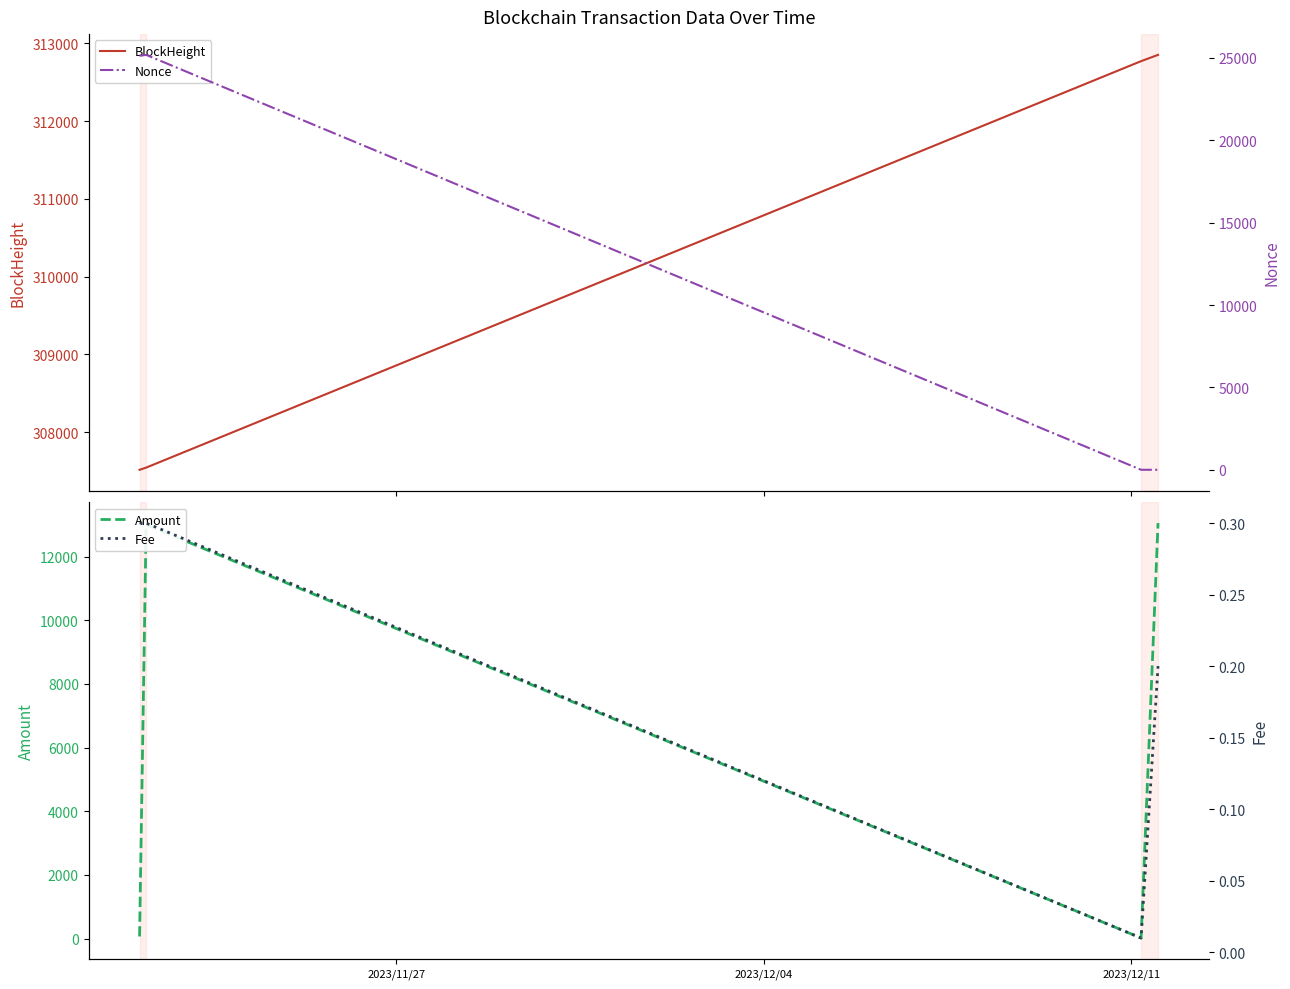

In Fee, how many points are lower than both neighbors (excluding endpoints)?

1